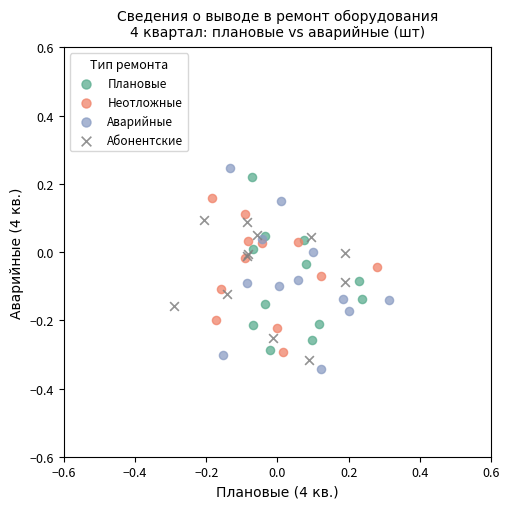

Which series has the widest spread of Y values?

Аварийные